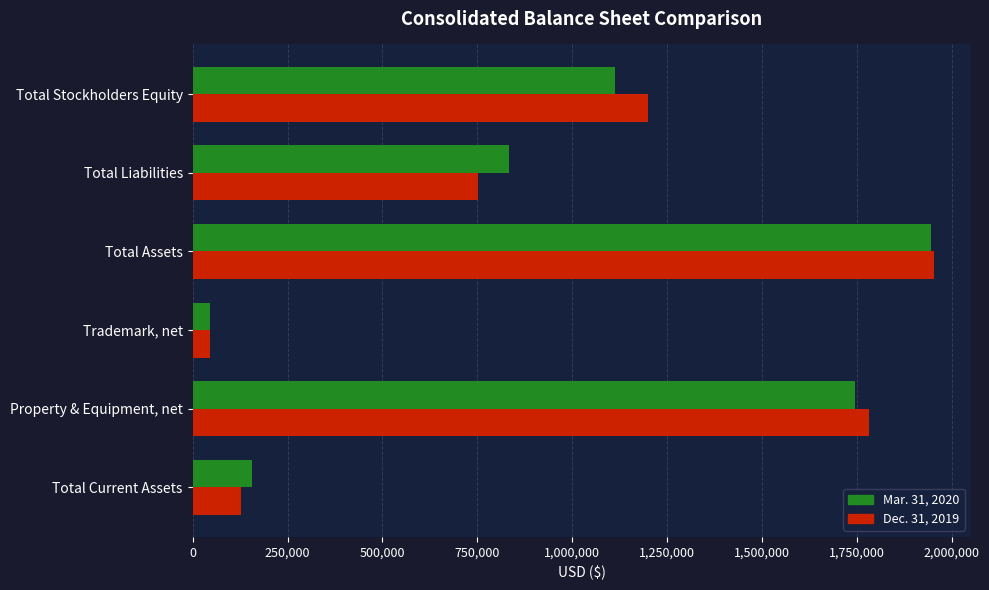

Which label corresponds to the smallest value in the chart?

Trademark, net